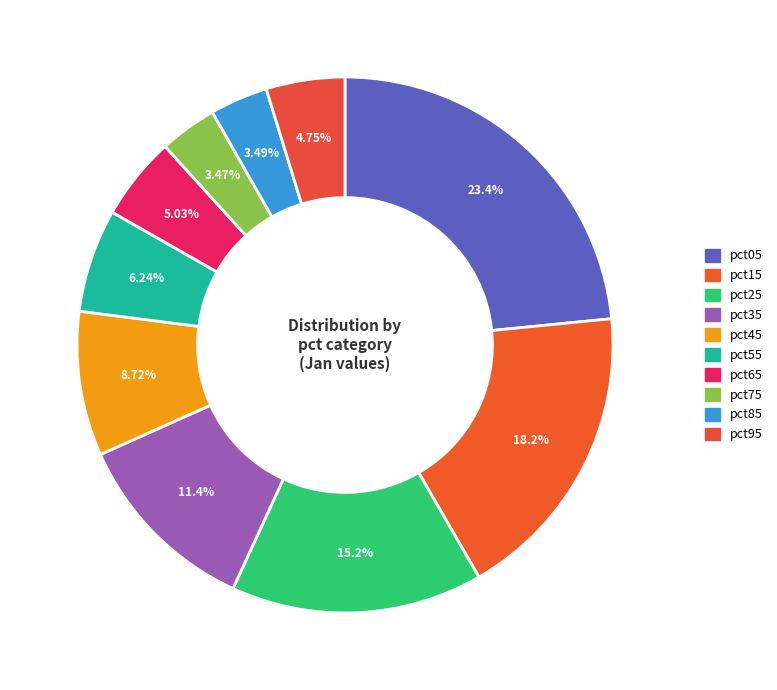

To the nearest percent, what percentage of the pie is pct75?

3%